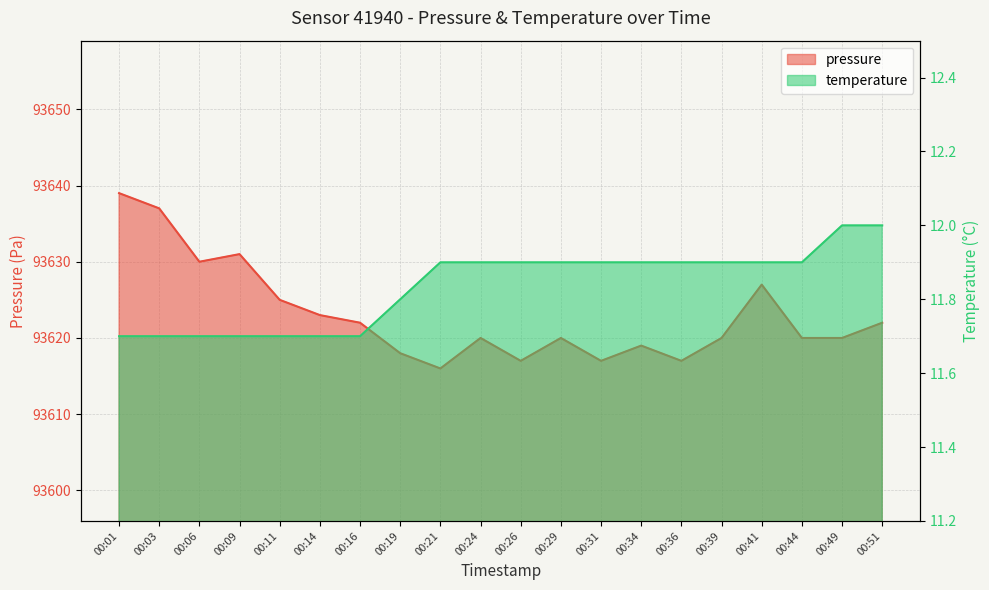

What is the value of the temperature point at the 17th from the left?

11.9